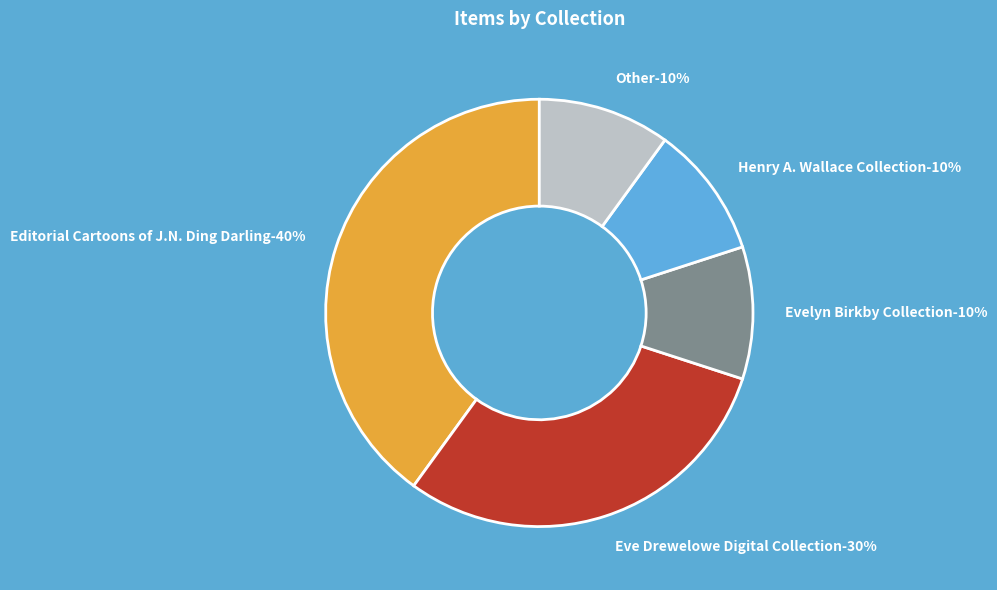

Count the number of slices in the pie.

5